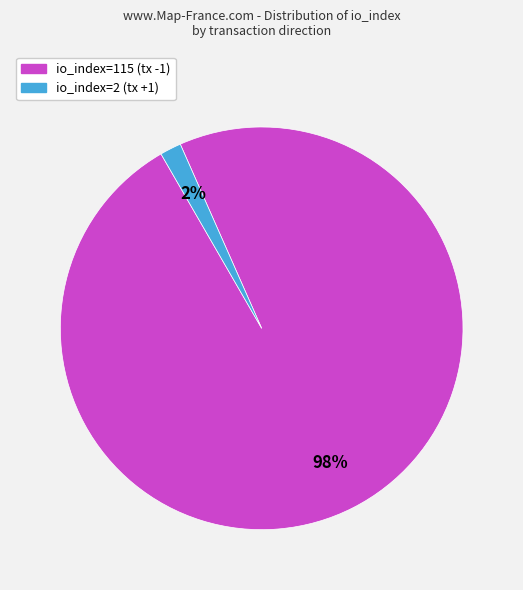

Do io_index=115 (tx -1) and io_index=2 (tx +1) together represent more than half of the pie?

Yes